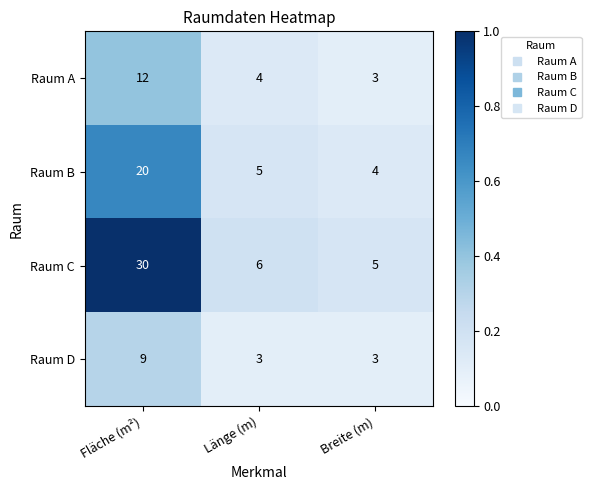

Between Fläche (m²) and Länge (m), which series saw the biggest shift?

Raum C